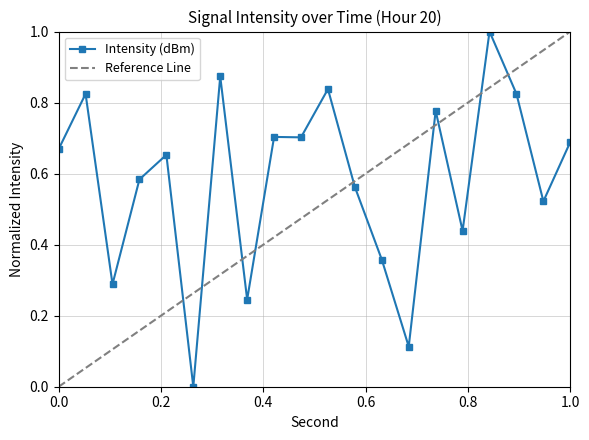

True or false: Intensity (dBm) has more than 0 points higher than both neighbors.

True